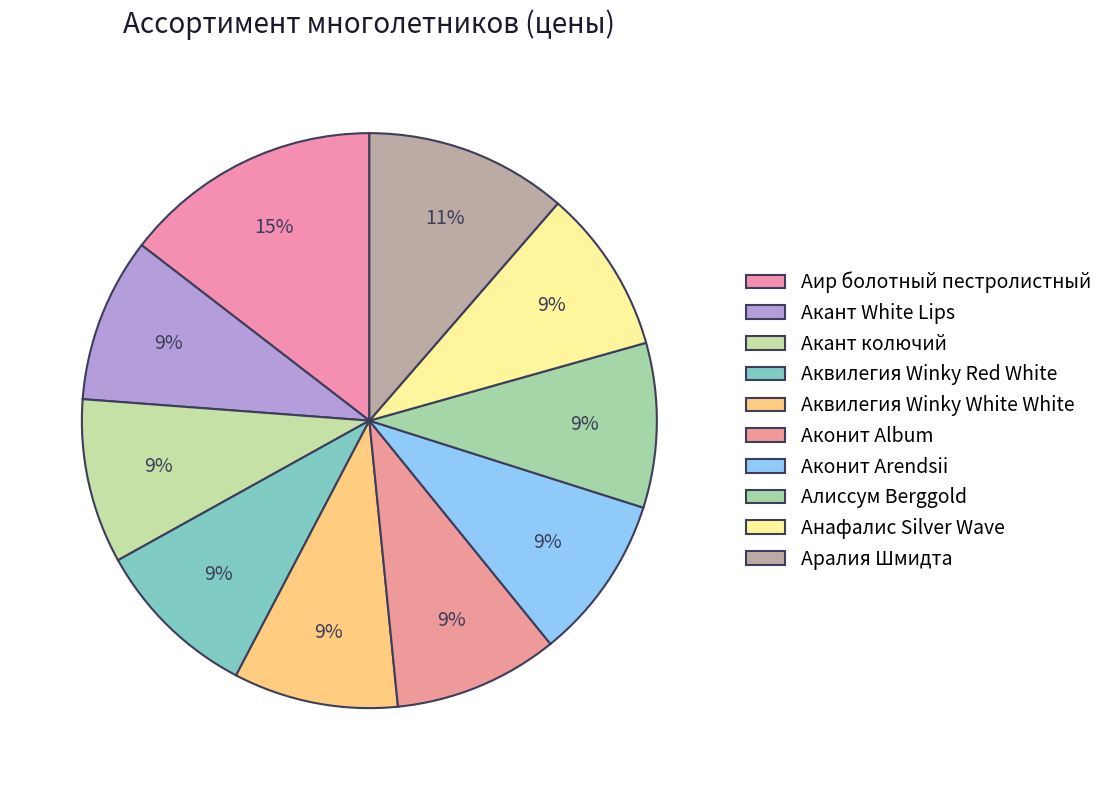

Which category has the biggest portion of the pie?

Аир болотный пестролистный